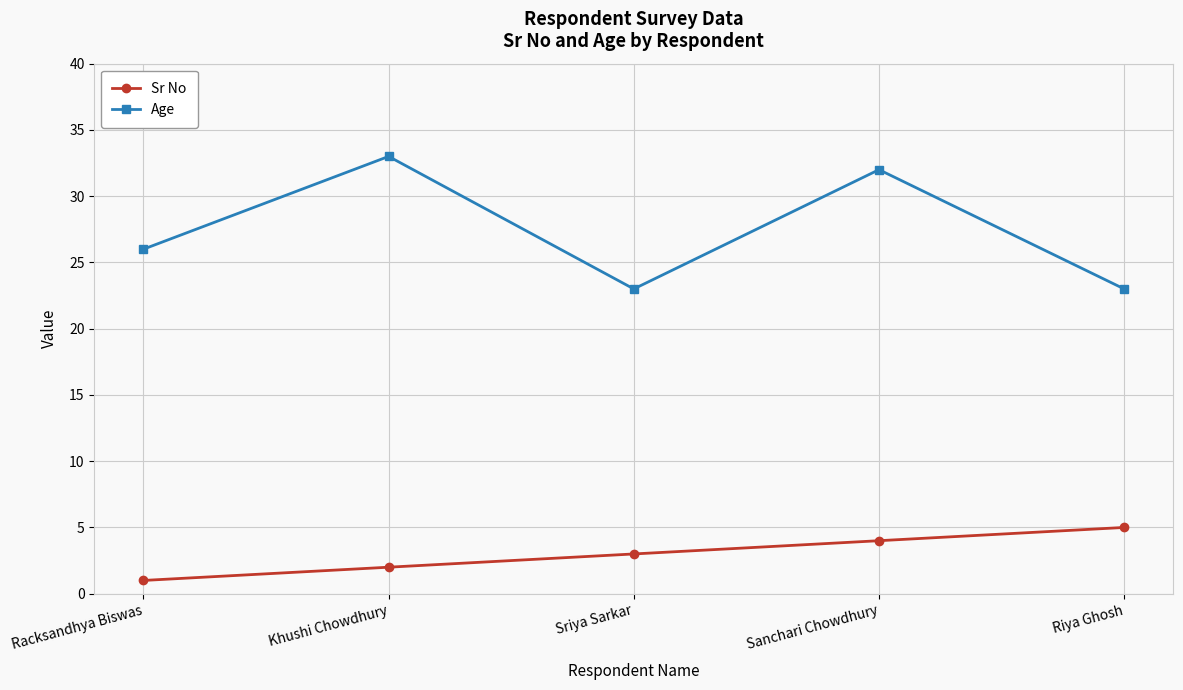

What position from the right is Sriya Sarkar?

3